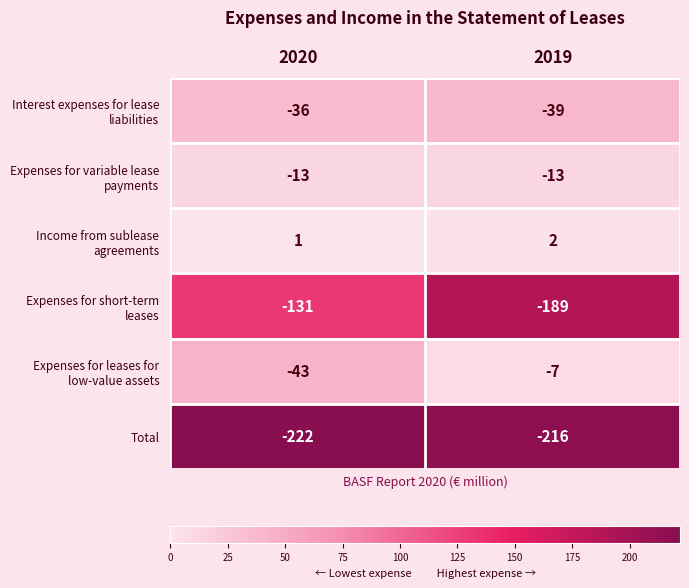

What is the sum of all Total values?

-438